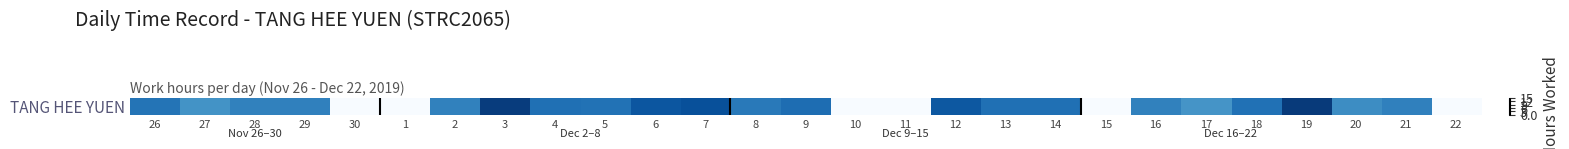

List the labels in order of value, largest first.

19, 3, 7, 6, 12, 9, 14, 13, 4, 18, 5, 26, 8, 21, 29, 28, 2, 16, 20, 27, 17, 30, 1, 10, 11, 15, 22